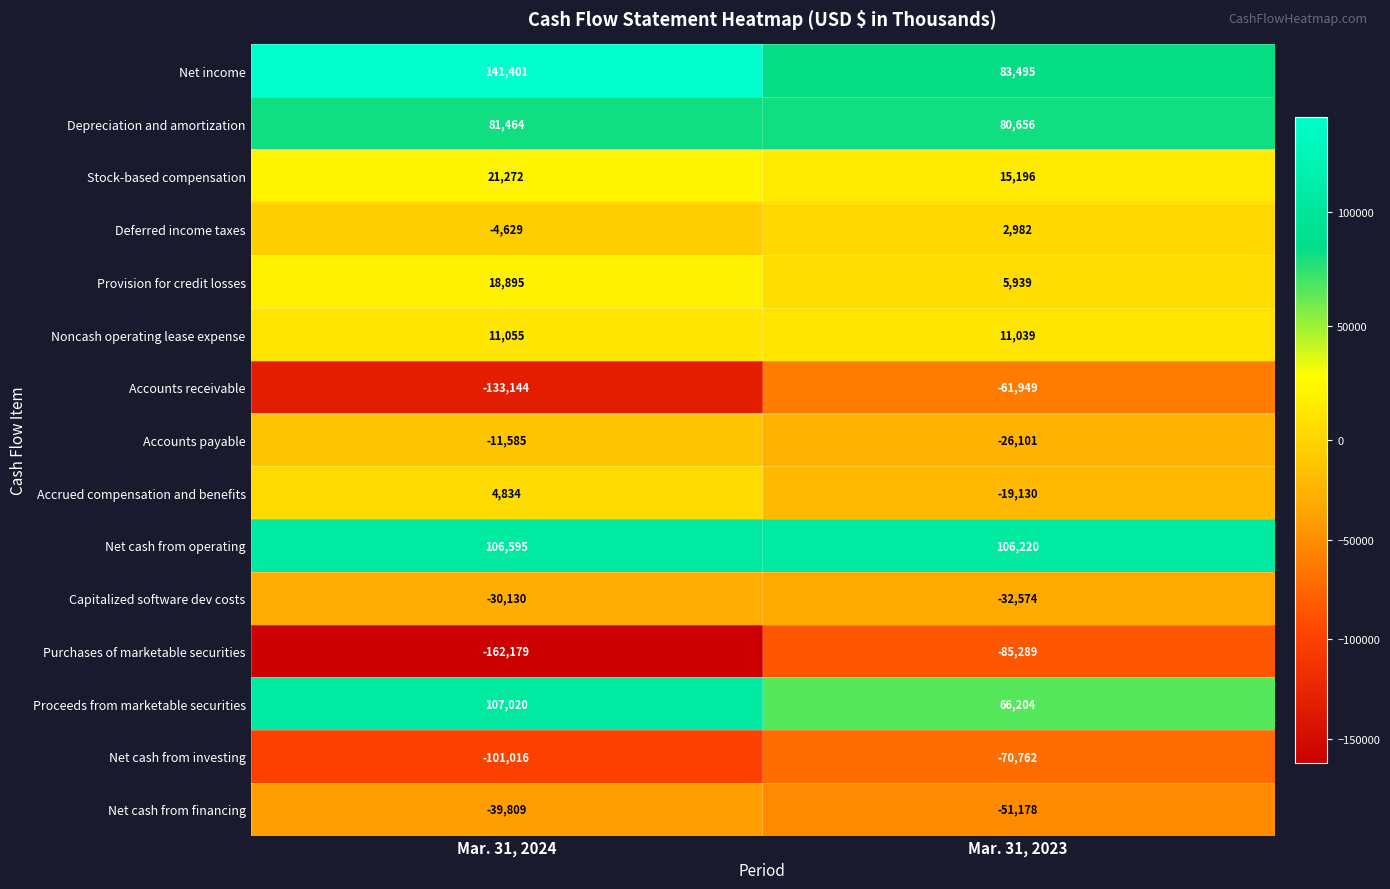

The value of Accrued compensation and benefits at Mar. 31, 2023 is -6178. True or false?

False